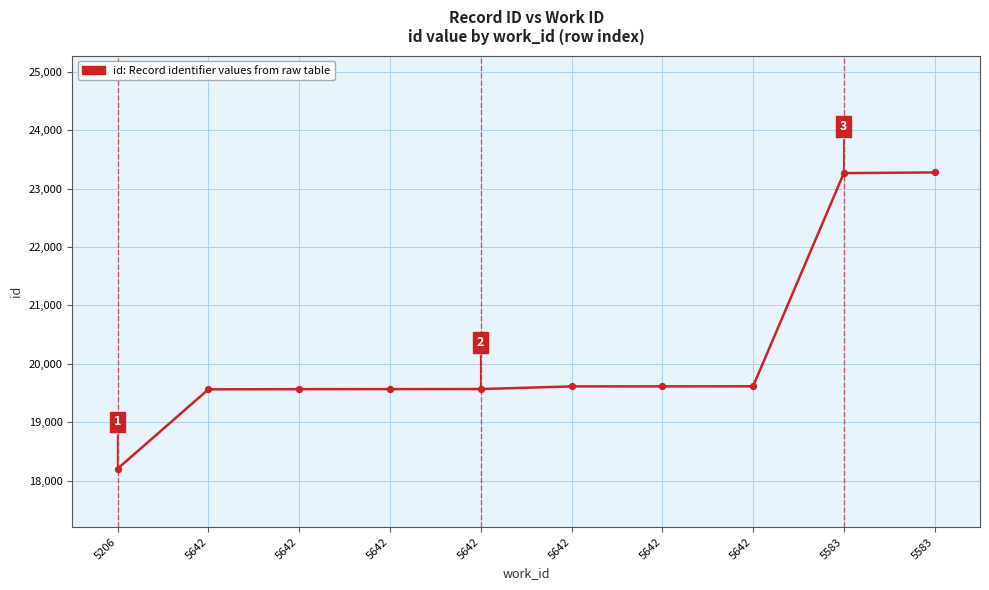

How many lines are shown in the chart?

1